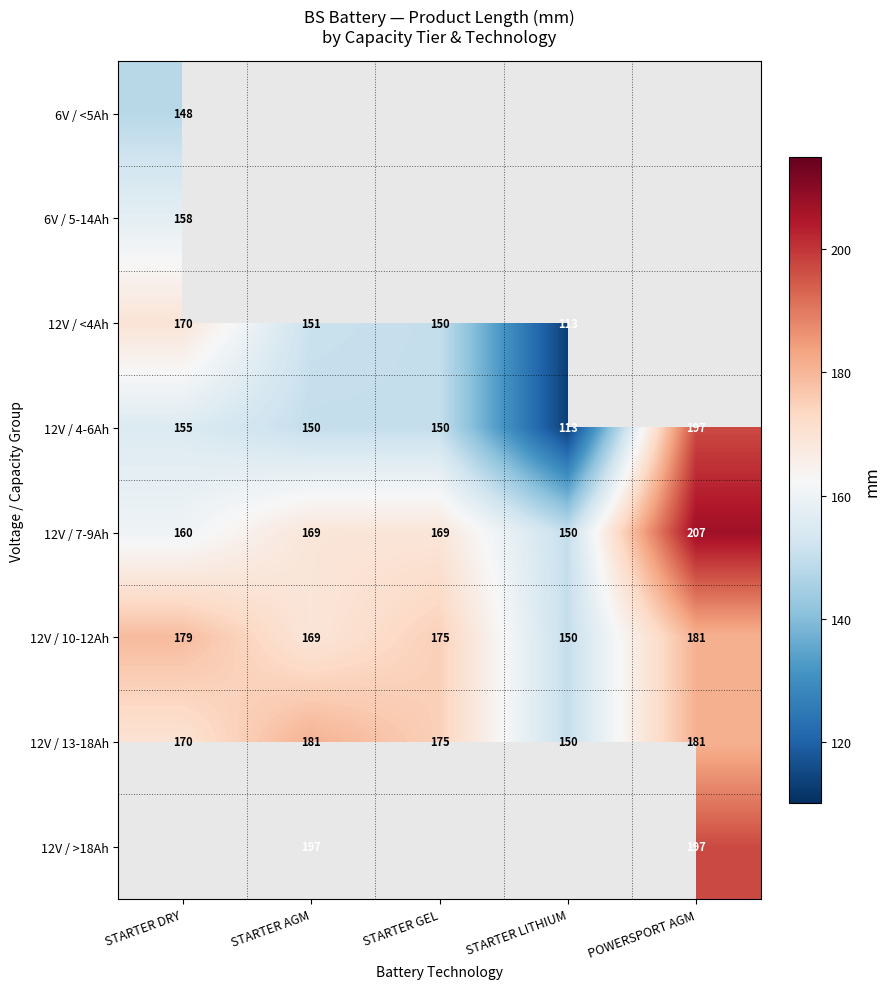

List the labels in order of 12V / 10-12Ah value, largest first.

POWERSPORT AGM, STARTER DRY, STARTER GEL, STARTER AGM, STARTER LITHIUM